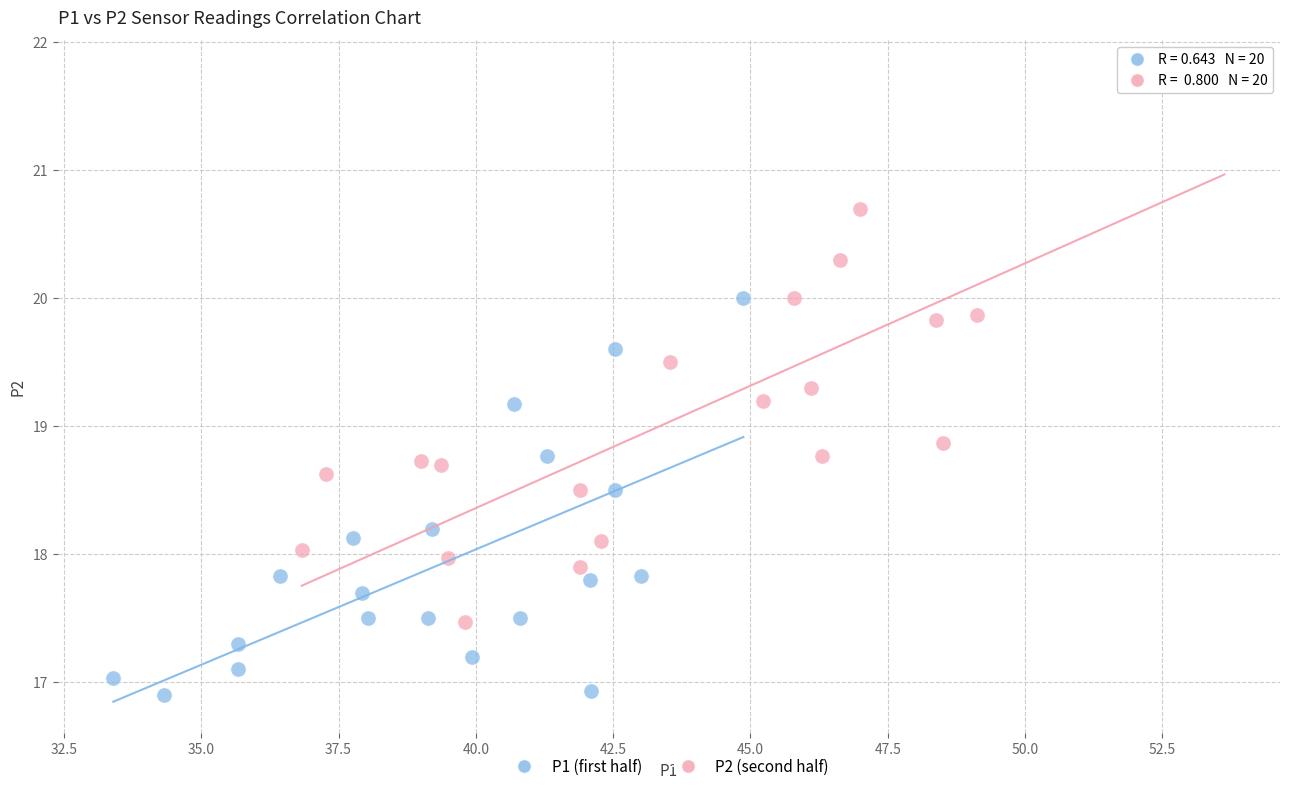

Which series has the largest Y range (max minus min)?

P2 (second half)